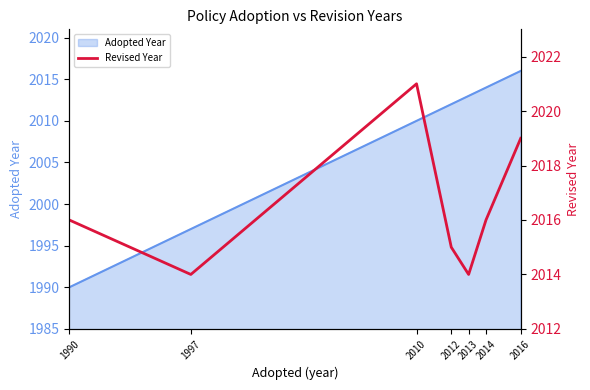

Reading left to right, transcribe all the data shown in this chart.

1990=2016	1997=2014	2010=2021	2012=2015	2013=2014	2014=2016	2016=2019